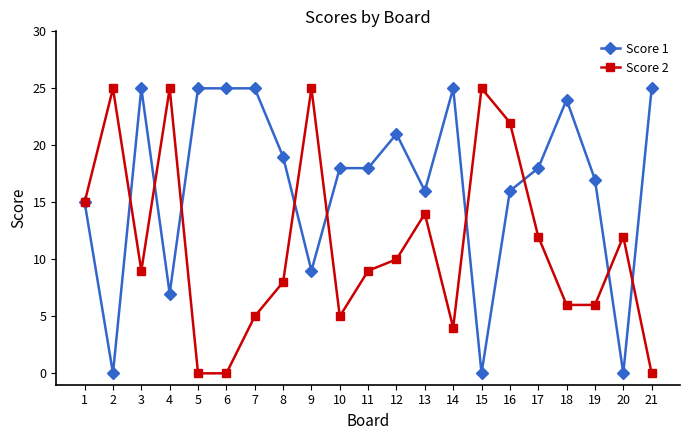

The value of Score 2 at 9 is 38. True or false?

False